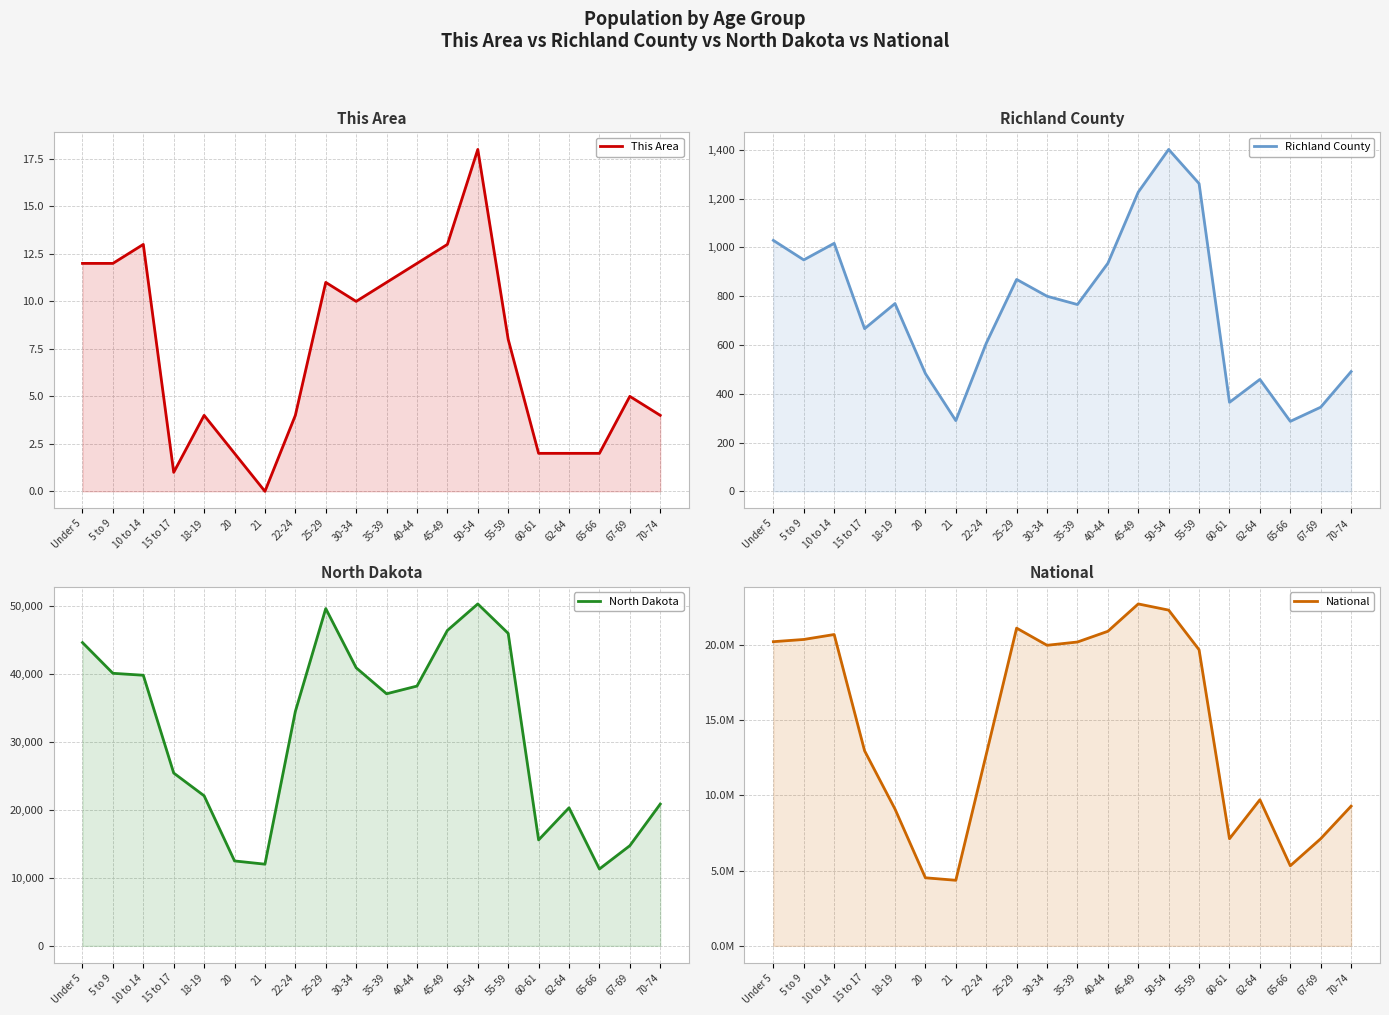

How many lines are shown in the chart?

4